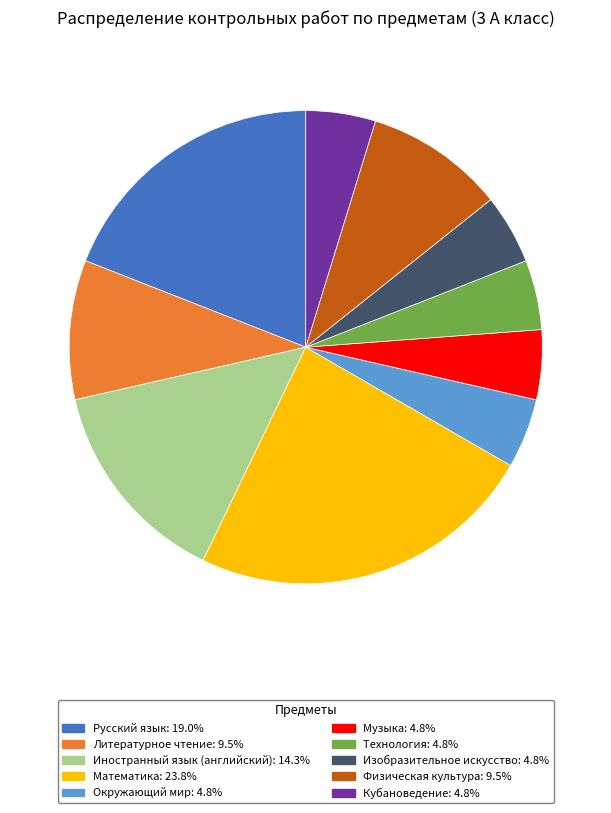

Is there a majority slice in this chart?

No